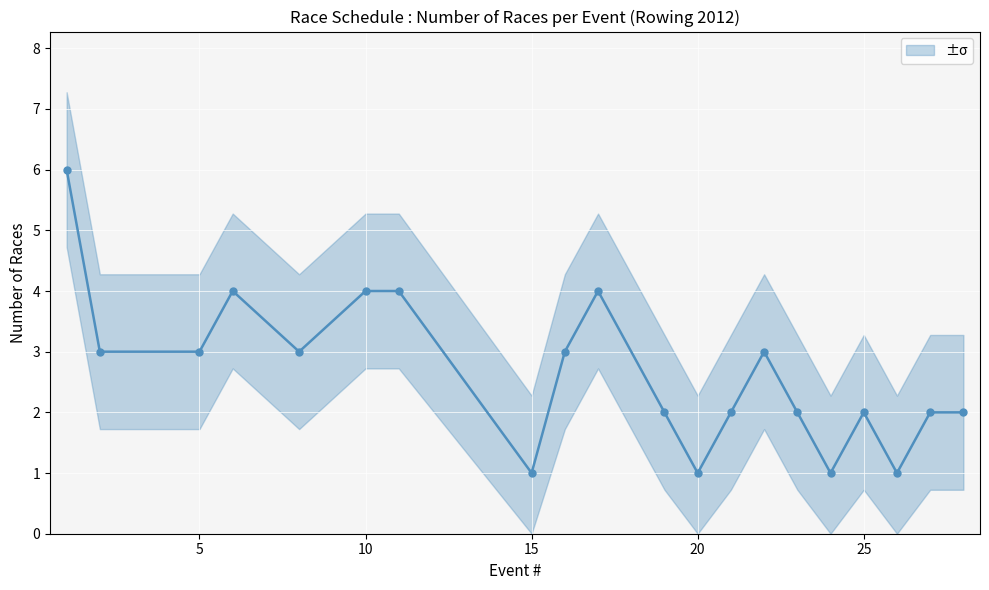

What is the average value?

3